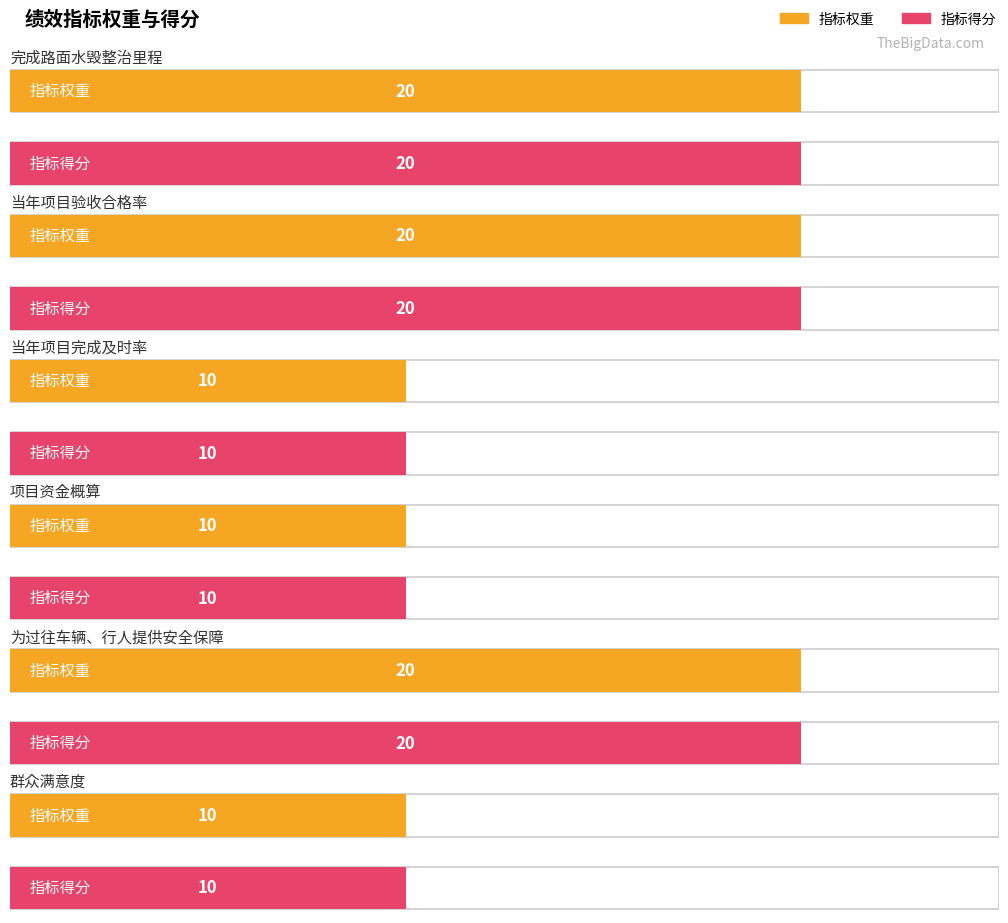

Reading right to left, extract all data points from this chart.

指标权重: 群众满意度=10	为过往车辆、行人提供安全保障=20	项目资金概算=10	当年项目完成及时率=10	当年项目验收合格率=20	完成路面水毁整治里程=20
指标得分: 群众满意度=10	为过往车辆、行人提供安全保障=20	项目资金概算=10	当年项目完成及时率=10	当年项目验收合格率=20	完成路面水毁整治里程=20